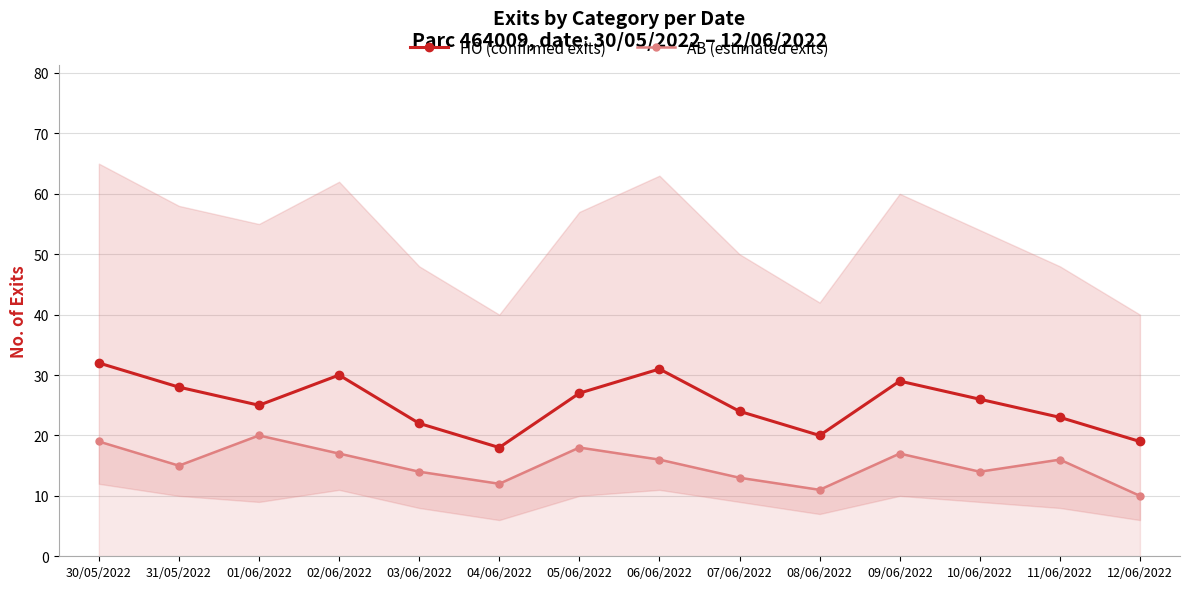

Is it true that HO (confirmed exits) equals 23 at 11/06/2022?

True